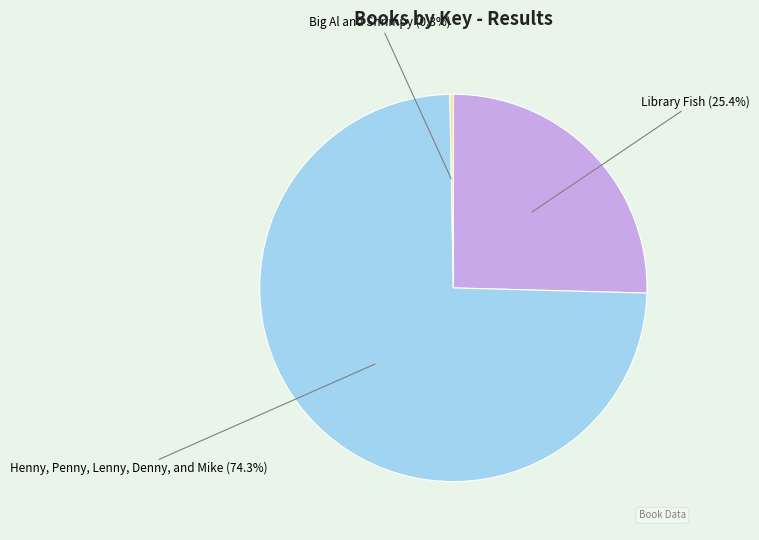

Count the number of slices in the pie.

3